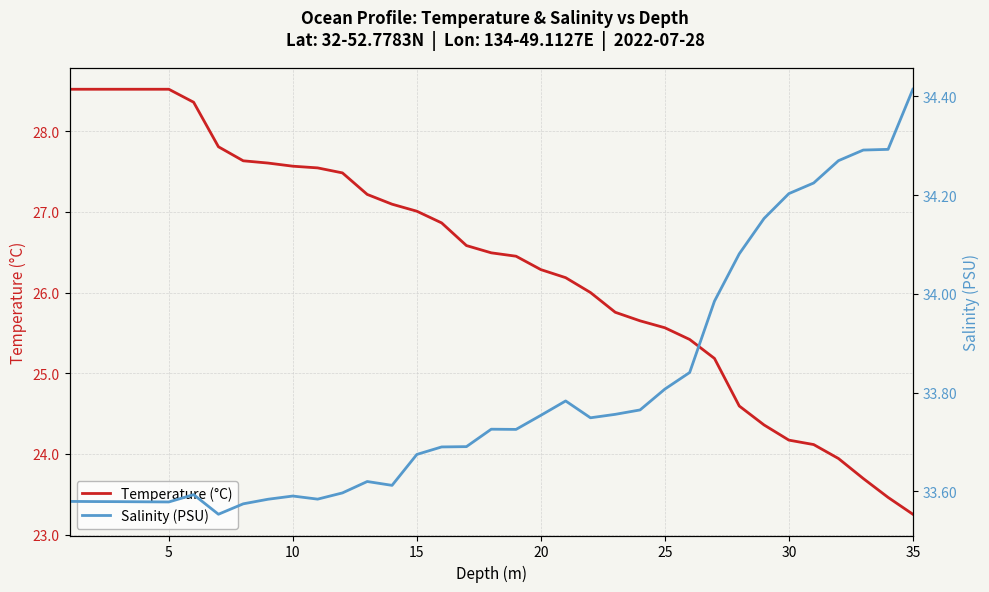

Does the chart display data point markers on the line(s)?

No